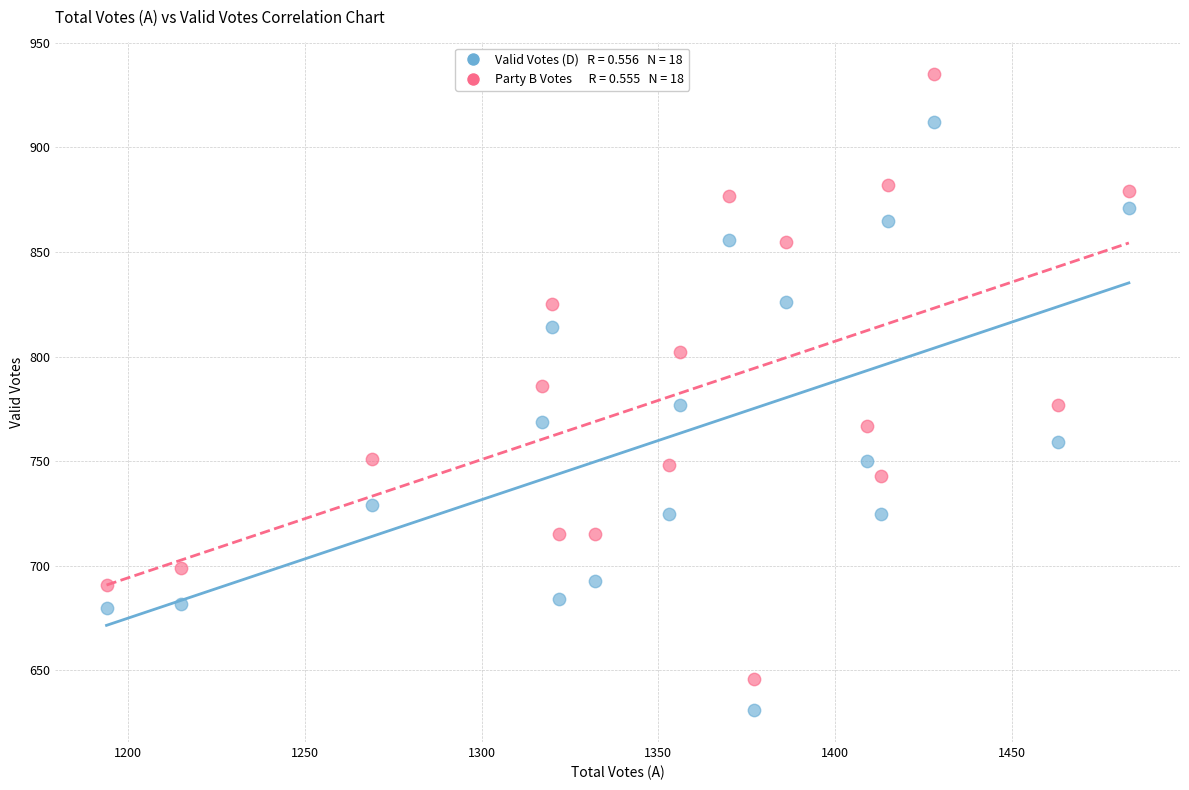

Across all data points, what is the range of X values (max minus min)?

289